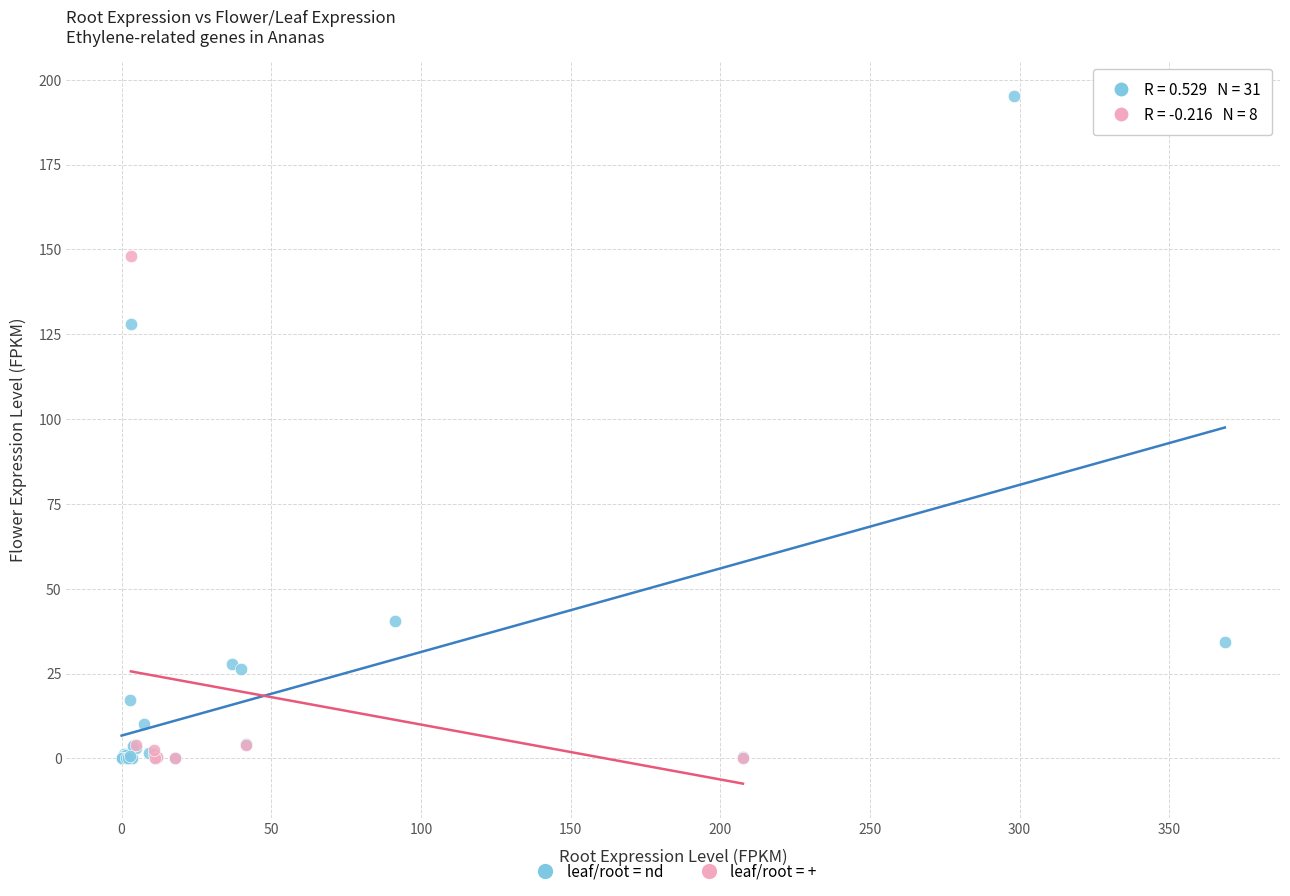

Which series has the largest Y range (max minus min)?

leaf/root = nd